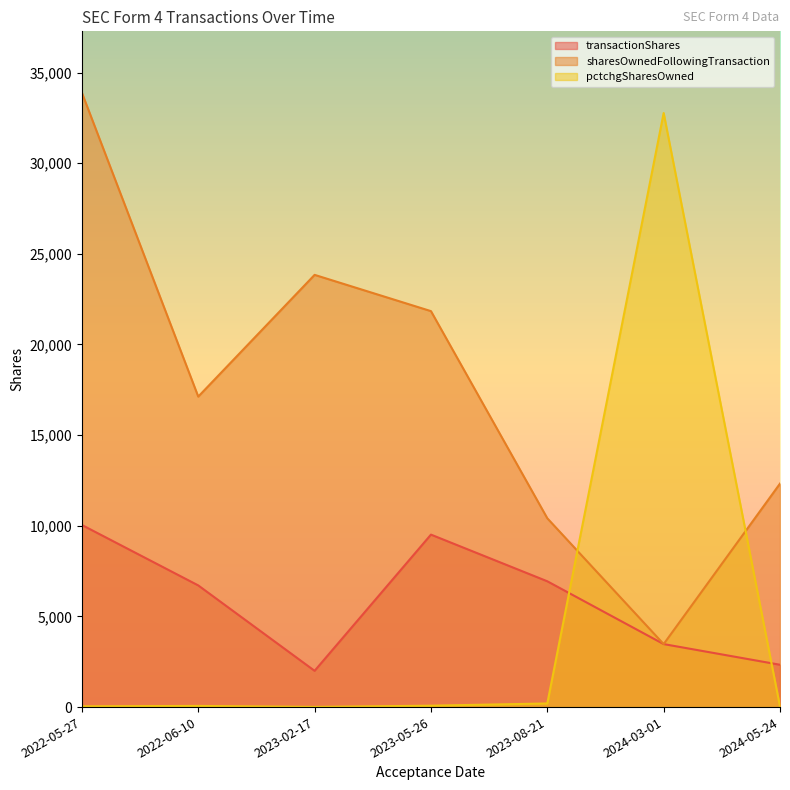

What value does the pctchgSharesOwned series have at 2023-08-21, to the nearest 100?

200